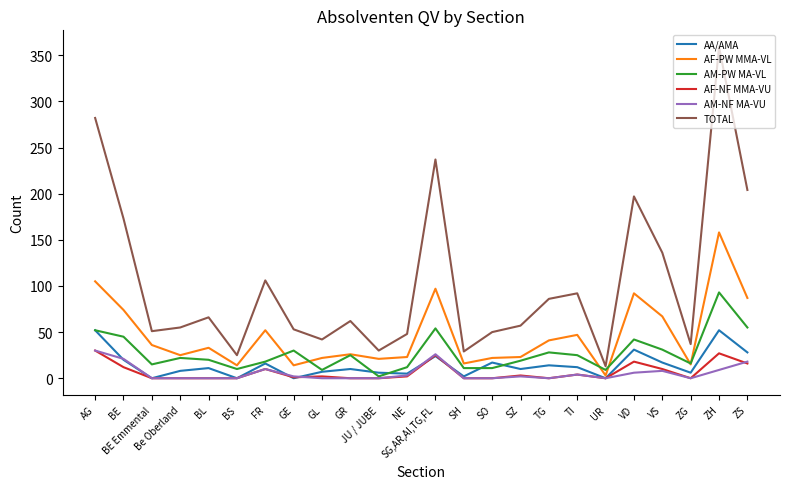

True or false: AM-NF MA-VU has a value of 0 at BS.

True